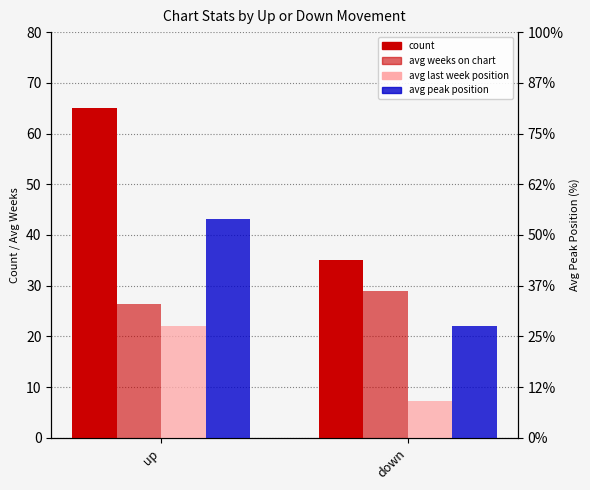

List the series in order of their peak value, lowest first.

avg peak position, avg last week position, avg weeks on chart, count